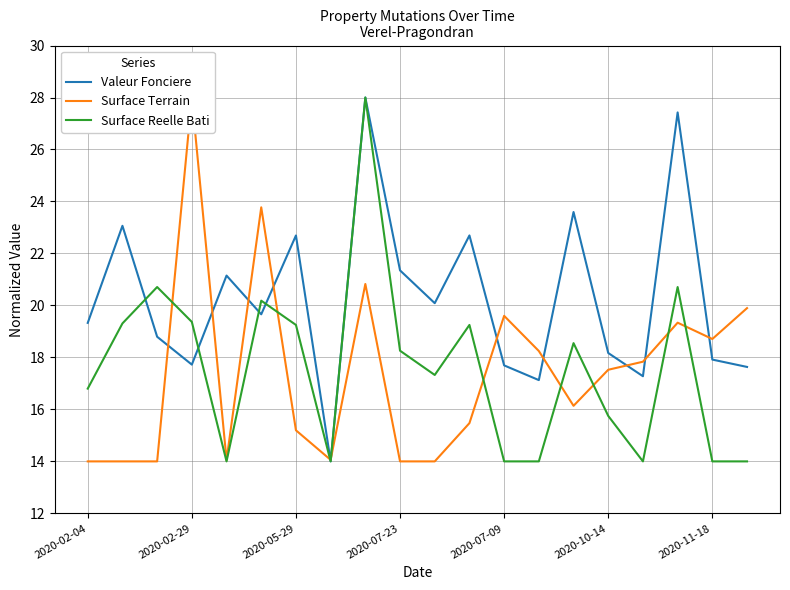

What is the minimum value for Surface Reelle Bati?

14.0